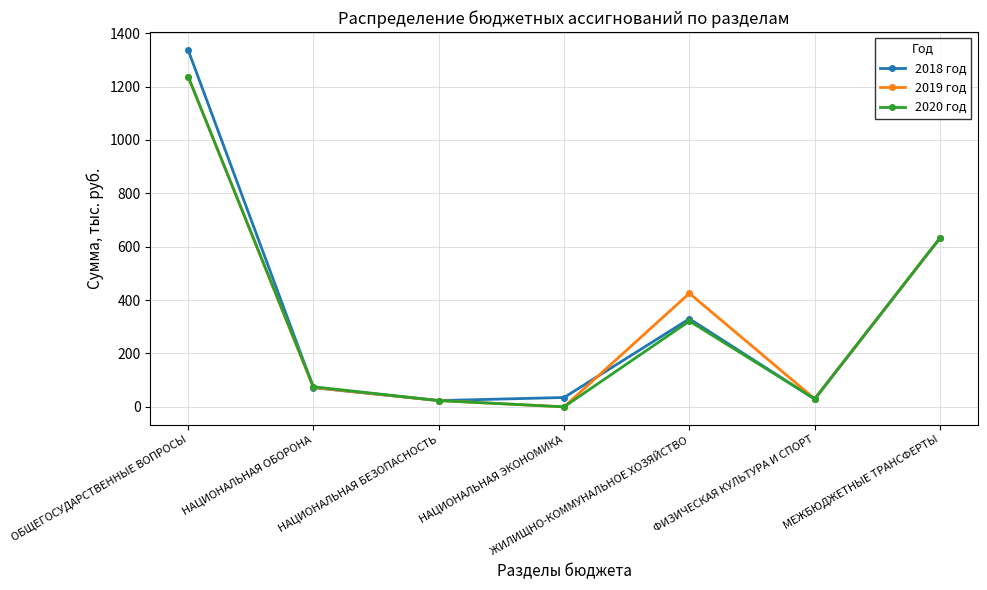

What is the total value across all series at НАЦИОНАЛЬНАЯ ЭКОНОМИКА?

35.0